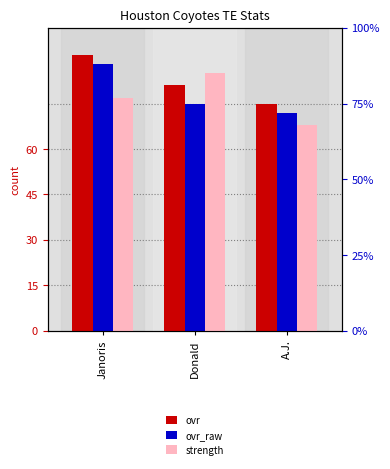

At Janoris, list the series in order from smallest to largest.

strength, ovr_raw, ovr